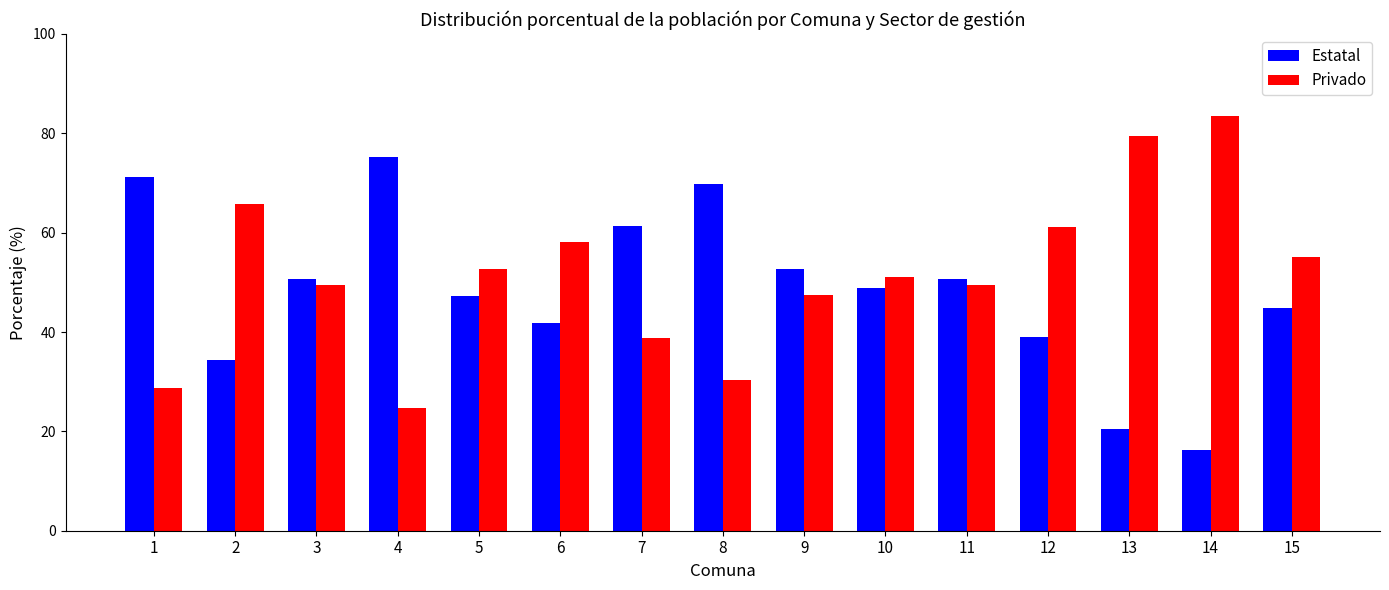

What is the difference between the Estatal values at 6 and 10?

7.1